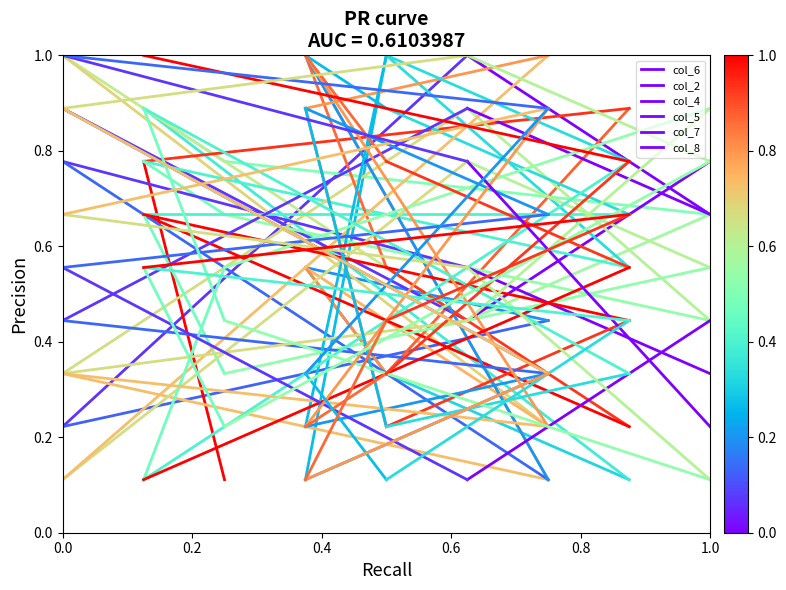

Does the chart display data point markers on the line(s)?

No